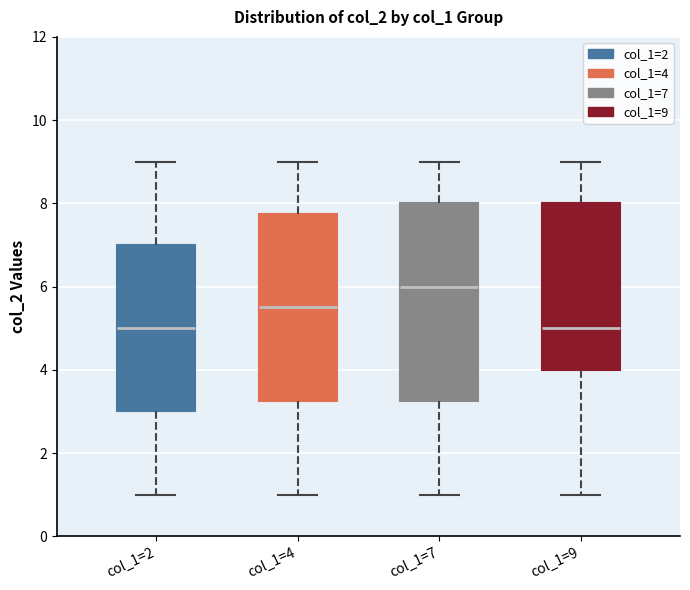

Where does the lower whisker of the box for col_1=9 end on the y-axis? The values are not printed on the chart, so give them approximately, as read against the axis.

1.0